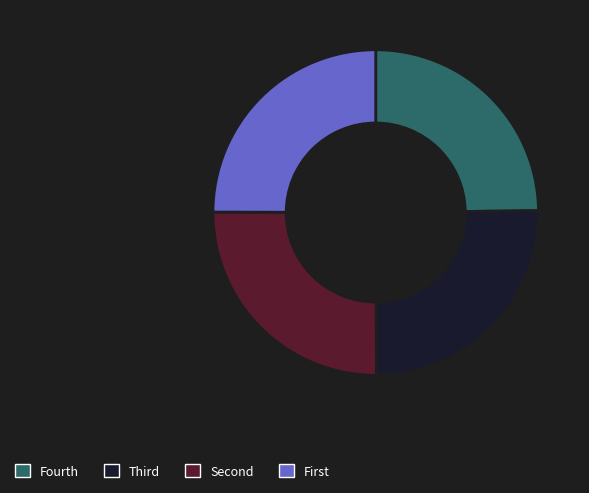

Is there any slice that represents more than half of the pie?

No